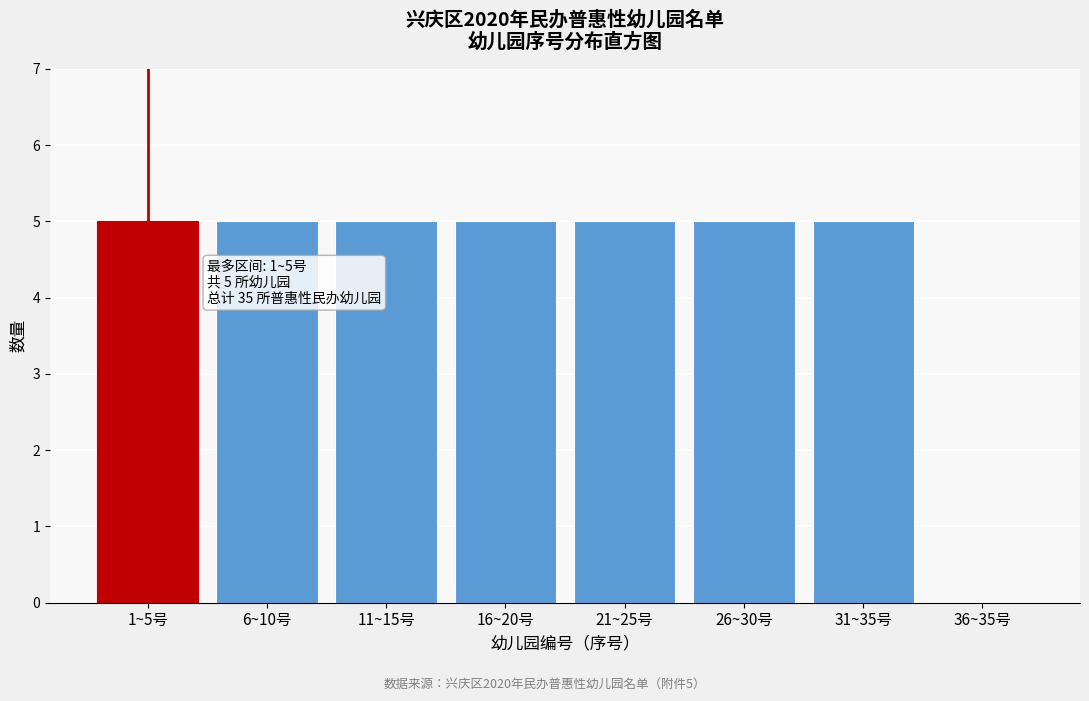

Reading left to right, list all the values displayed in this chart.

1~5号=5	6~10号=5	11~15号=5	16~20号=5	21~25号=5	26~30号=5	31~35号=5	36~35号=0